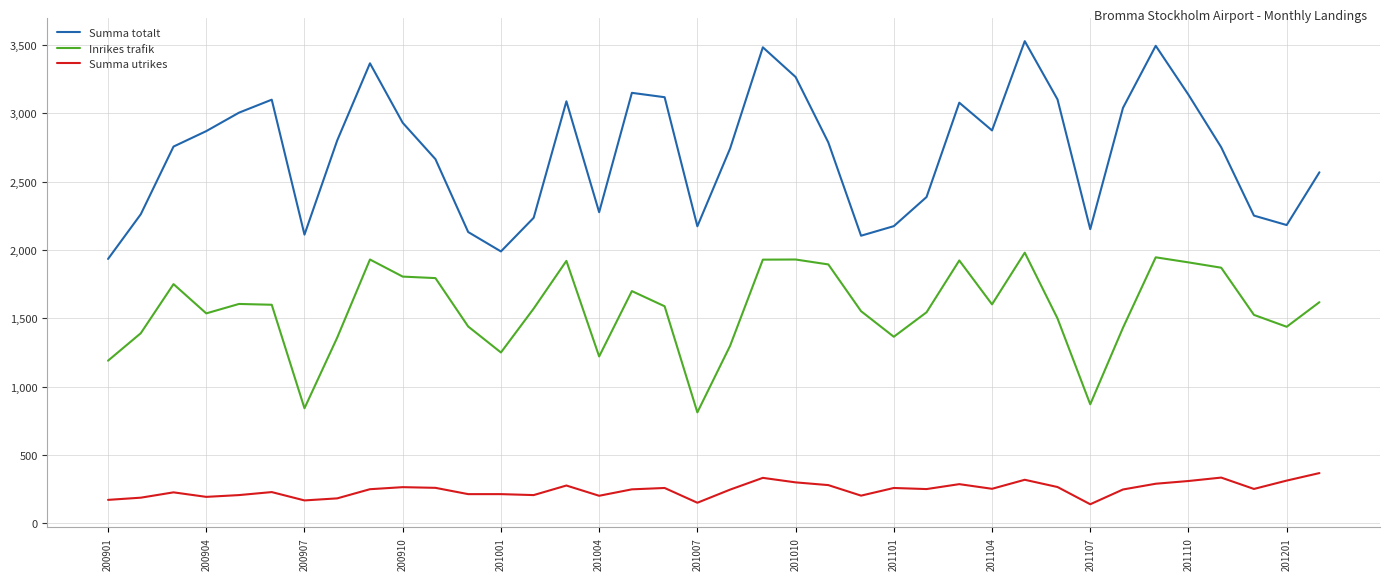

What are all the series names shown in the legend?

Summa totalt, Inrikes trafik, Summa utrikes